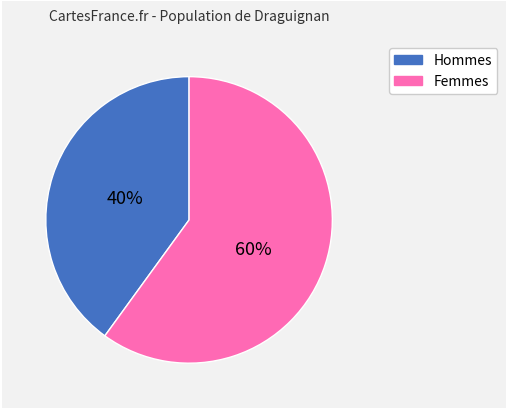

Is it true that Hommes is 31% of the pie?

False